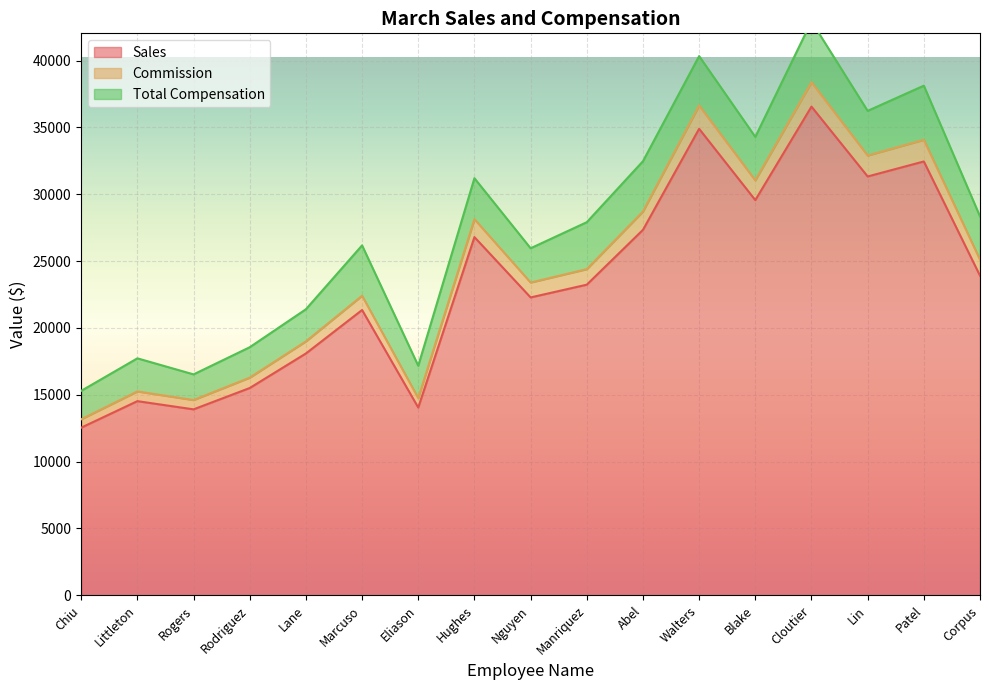

At which label does Sales first exceed 23239?

Hughes